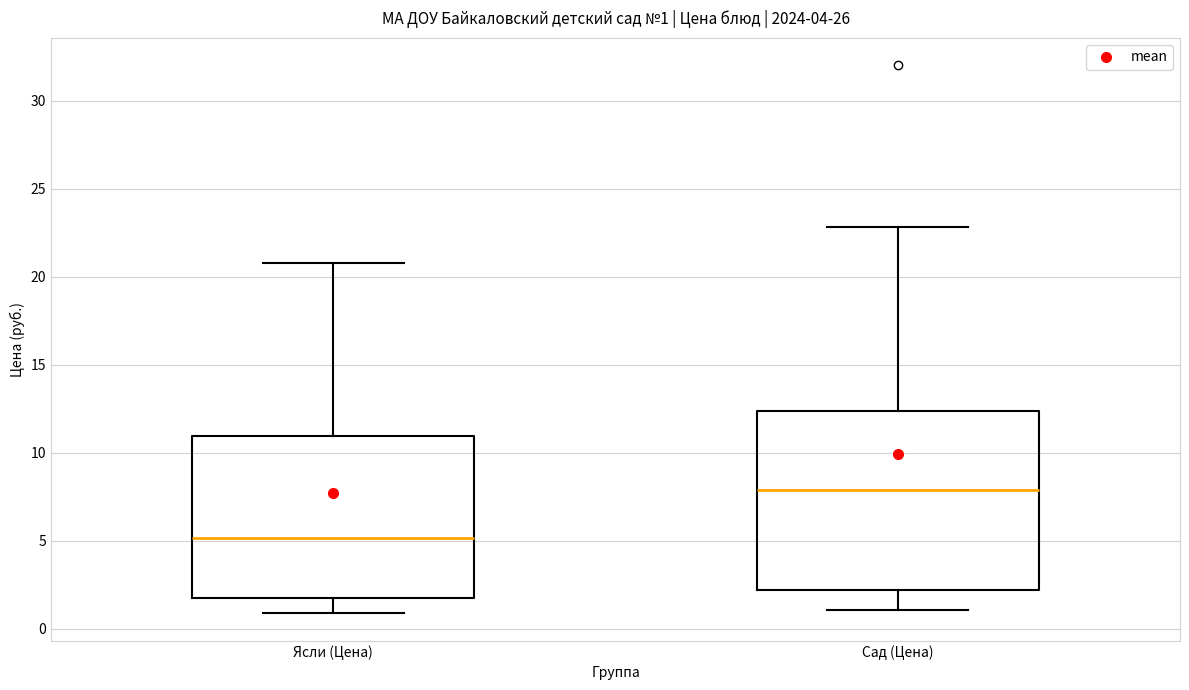

Which box's median line is the highest?

Сад (Цена)